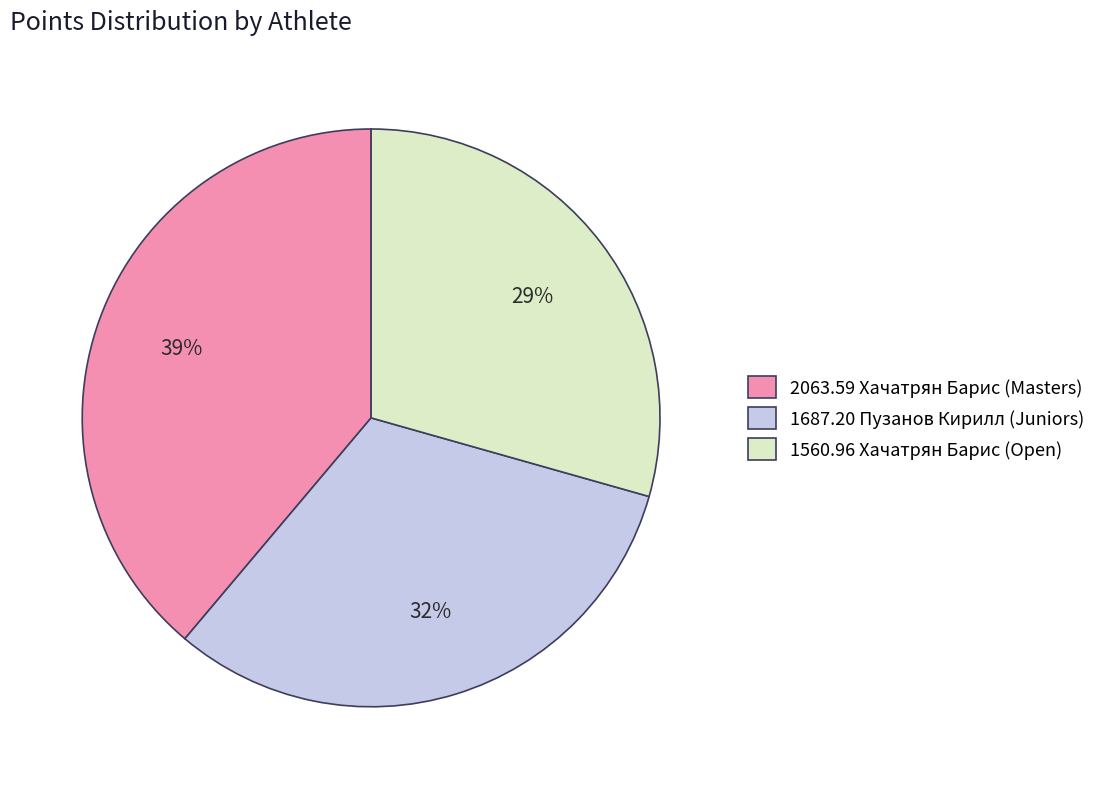

Is it true that 1687.20 Пузанов Кирилл (Juniors) is 32% of the pie?

True